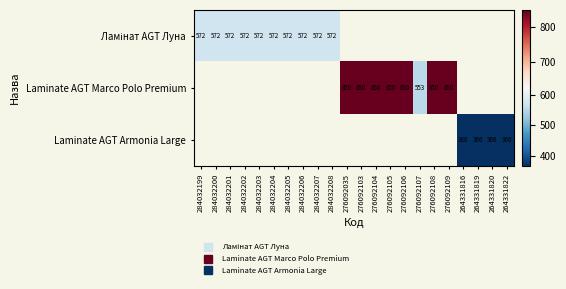

Rank the categories by Ламінат AGT Луна value from lowest to highest.

284032199, 284032200, 284032201, 284032202, 284032203, 284032204, 284032205, 284032206, 284032207, 284032208, 276092035, 276092103, 276092104, 276092105, 276092106, 276092107, 276092108, 276092109, 264331816, 264331819, 264331820, 264331822